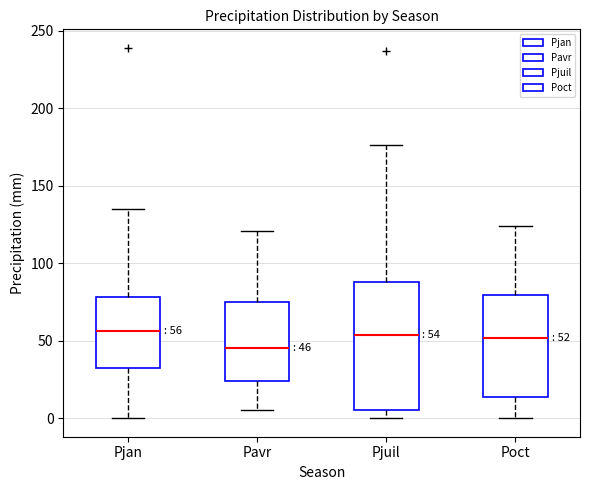

Which box is the tallest, from its lower edge to its upper edge?

Pjuil